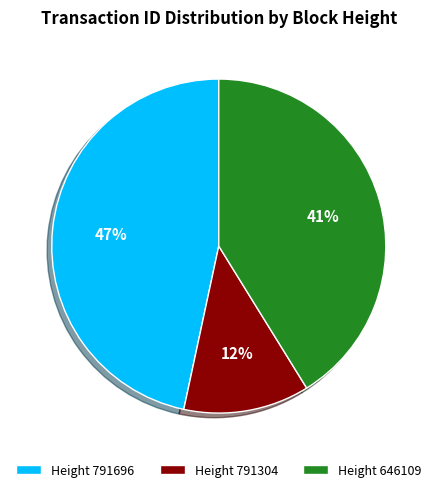

To the nearest percent, what portion does Height 791304 represent?

12%